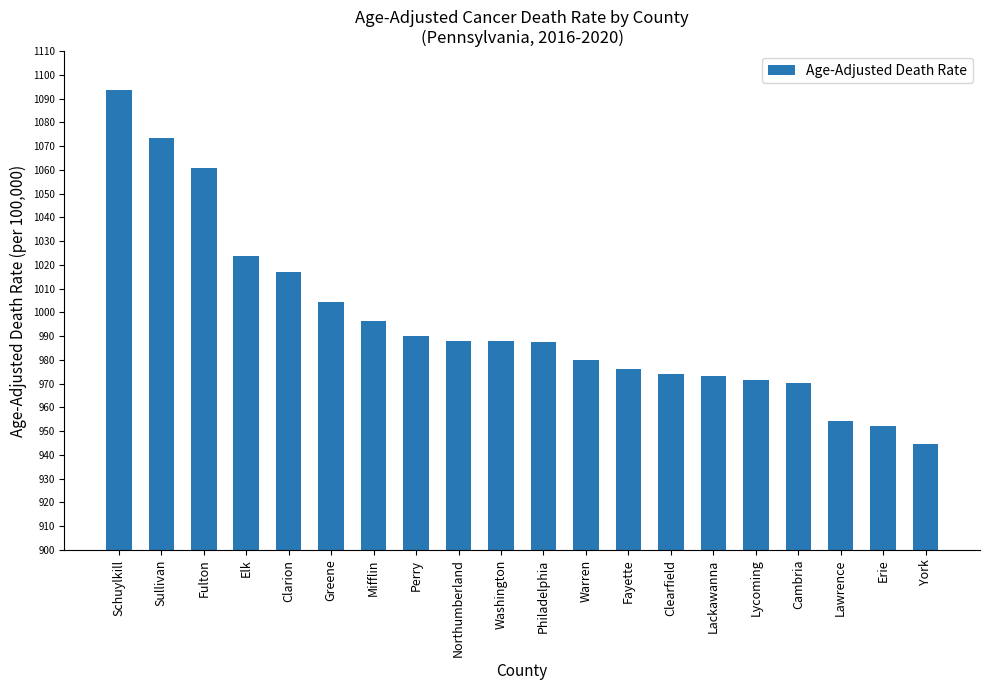

What is the change in value from Sullivan to Cambria?

-103.2